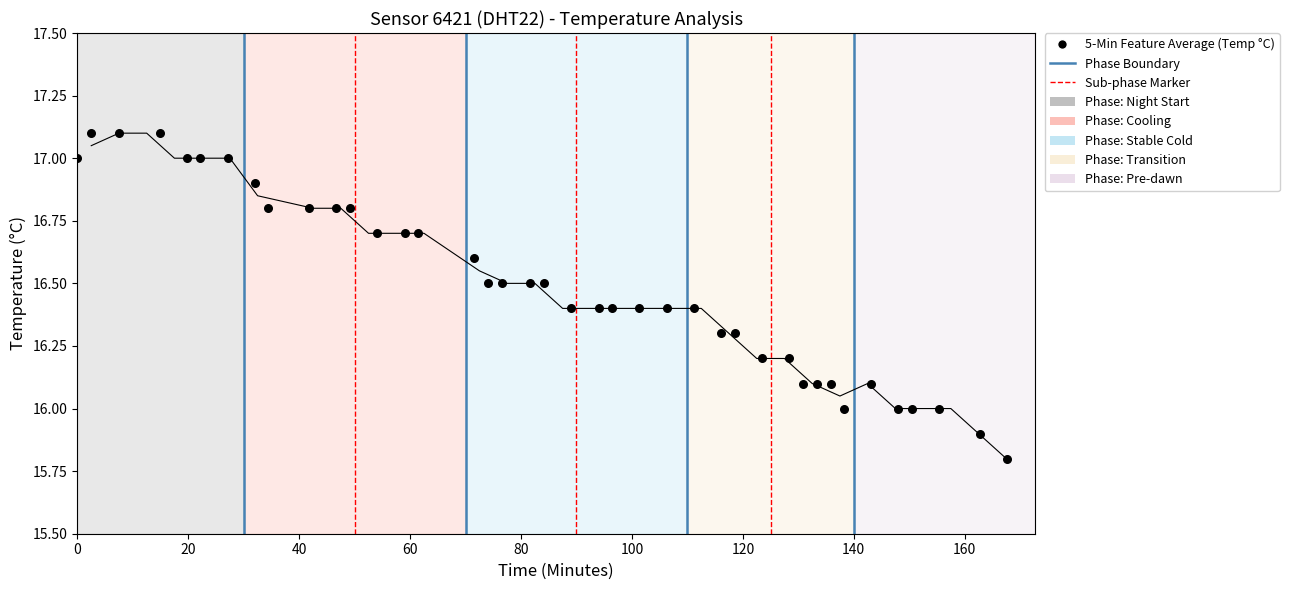

What is the range of X values (max minus min)?

167.7